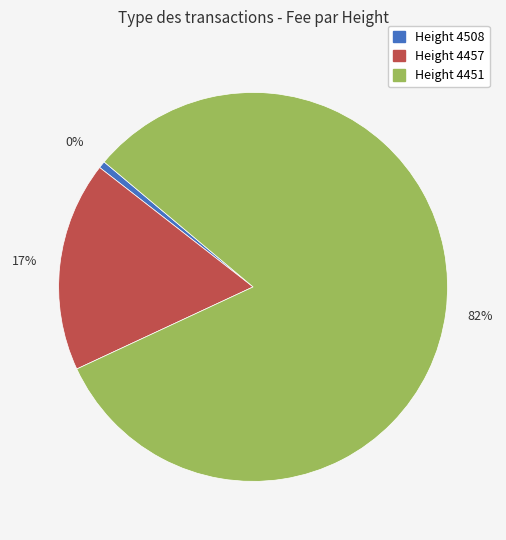

How many slices are in this pie chart?

3